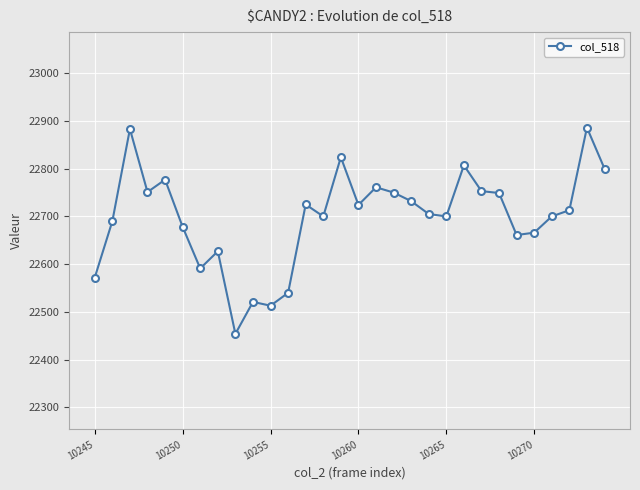

True or false: the data has more than 2 interior local peaks.

True